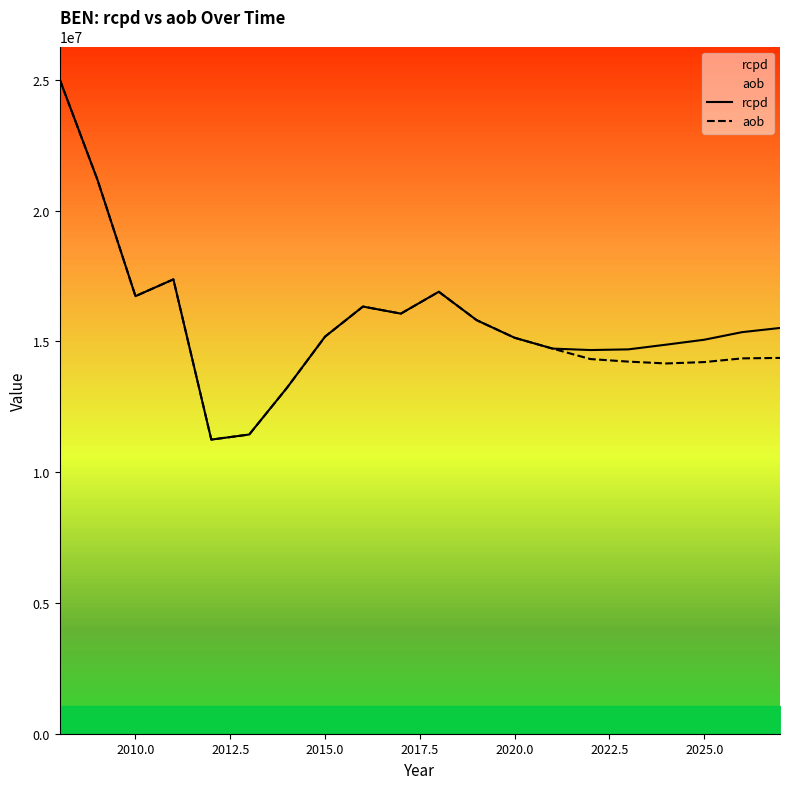

At how many categories does at least one series exceed 20163067?

2